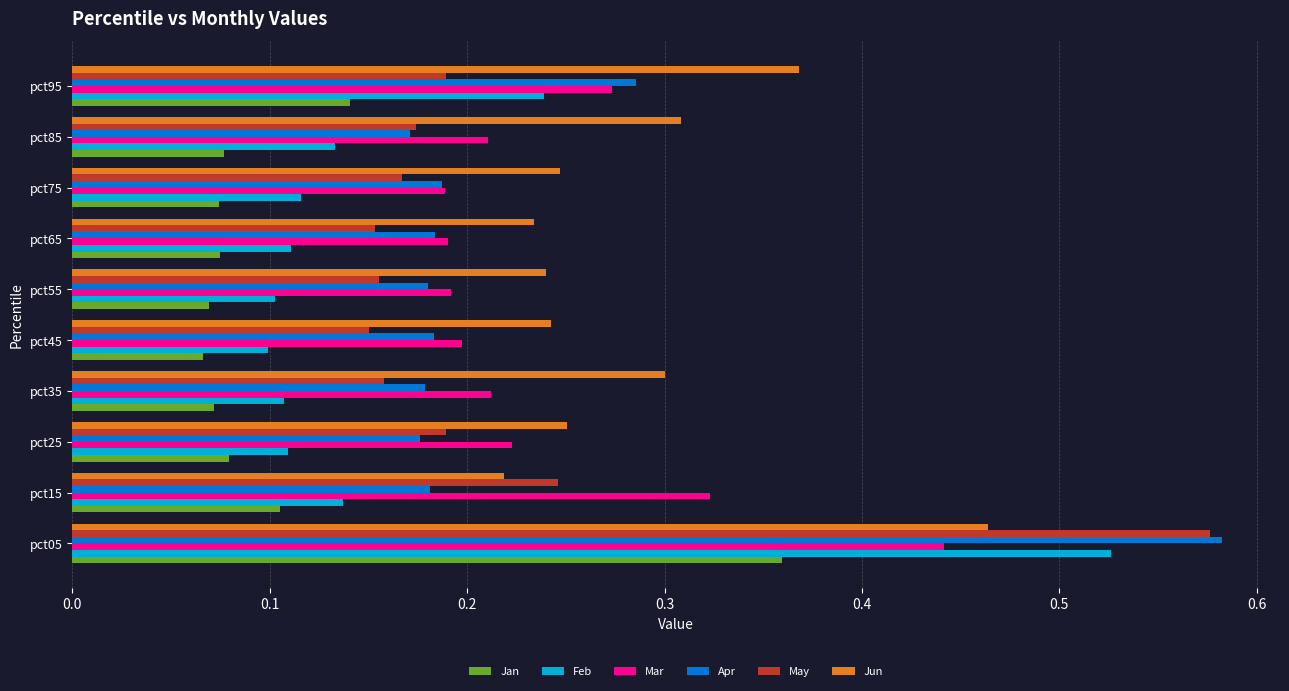

The value of Feb at pct75 is 0.2. True or false?

False